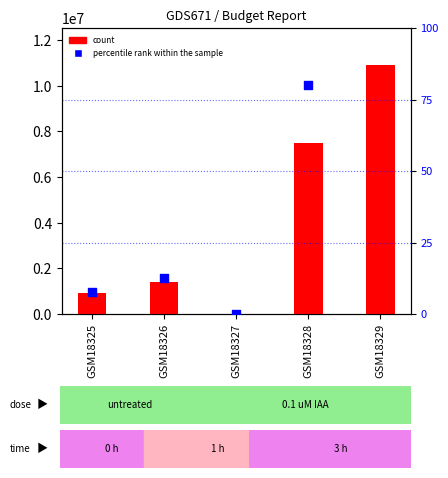

Is the value of count at GSM18327 greater than the value of percentile rank within the sample at GSM18327?

Yes